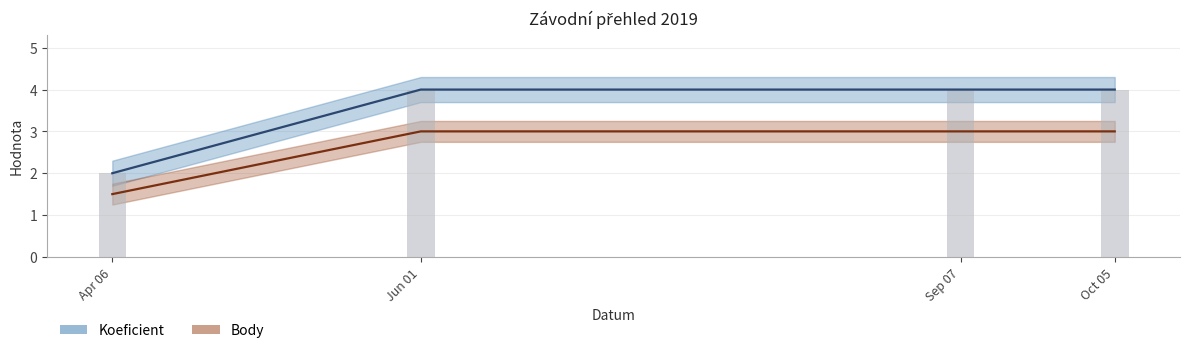

Which series changed the most between Apr 06 and Jun 01?

Koeficient